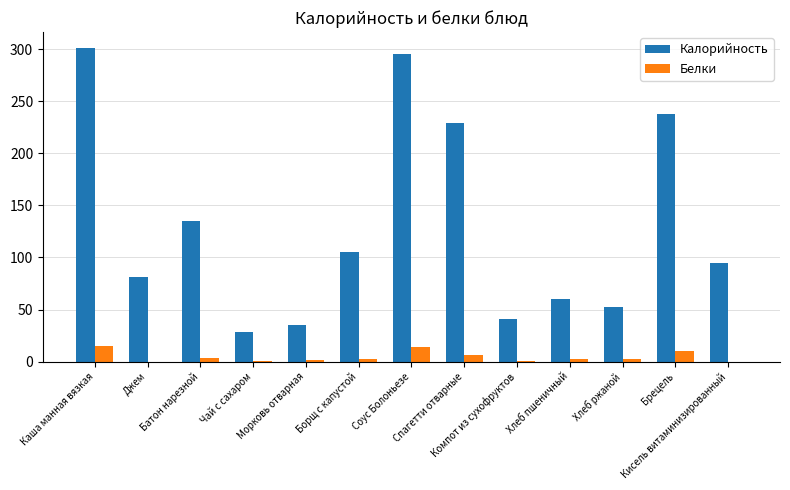

Which series has the largest total across all categories?

Калорийность